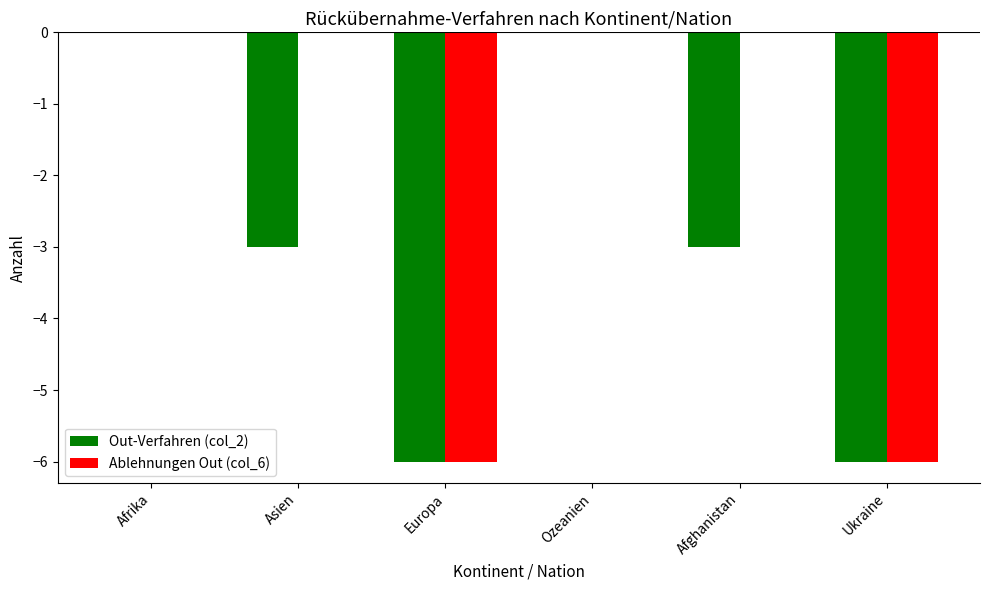

The Ablehnungen Out (col_6) series shows 3 at Asien. True or false?

False